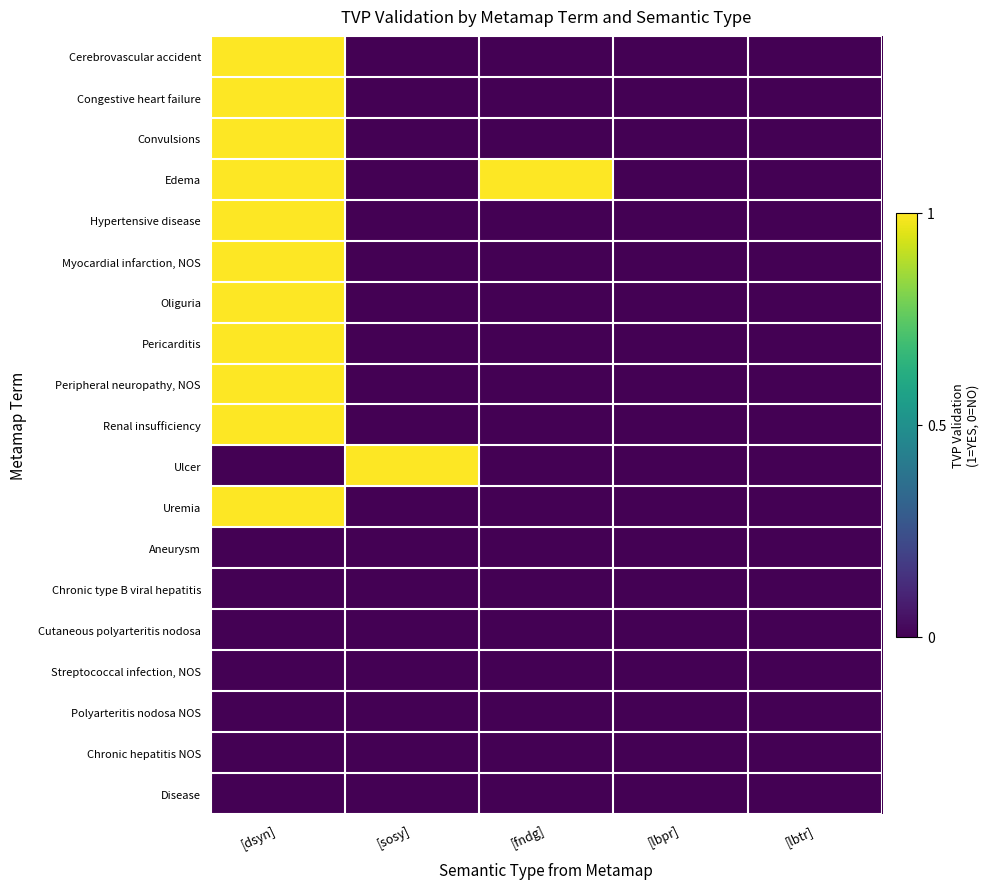

Between [lbtr] and [lbpr], which is larger?

[lbtr]